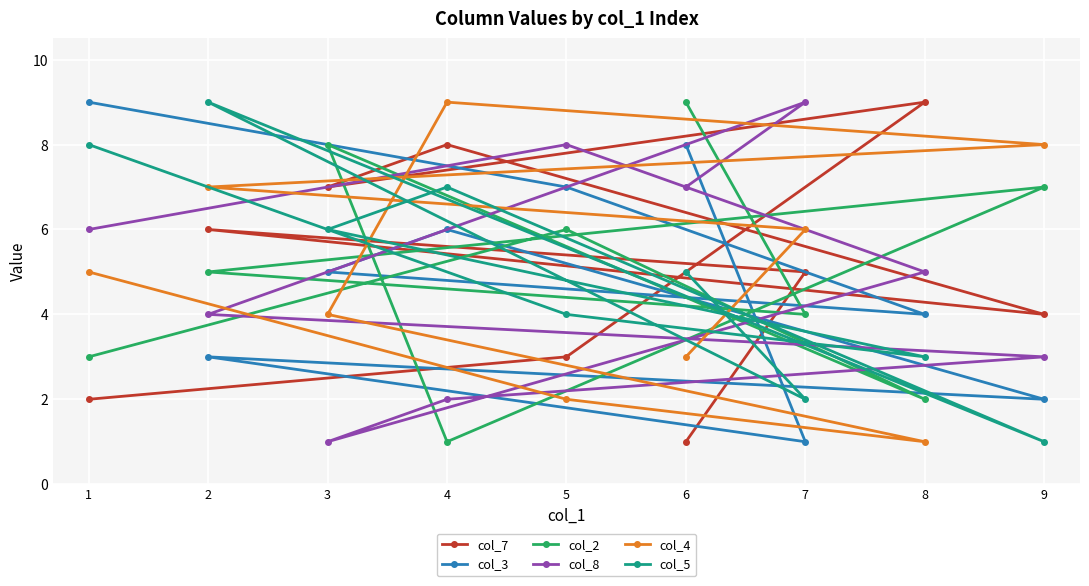

Reading left to right, extract all data points from this chart.

col_7: 1=2	2=6	3=7	4=8	5=3	6=1	7=5	8=9	9=4
col_3: 1=9	2=3	3=5	4=6	5=7	6=8	7=1	8=4	9=2
col_2: 1=3	2=5	3=8	4=1	5=6	6=9	7=4	8=2	9=7
col_8: 1=6	2=4	3=1	4=2	5=8	6=7	7=9	8=5	9=3
col_4: 1=5	2=7	3=4	4=9	5=2	6=3	7=6	8=1	9=8
col_5: 1=8	2=9	3=6	4=7	5=4	6=5	7=2	8=3	9=1